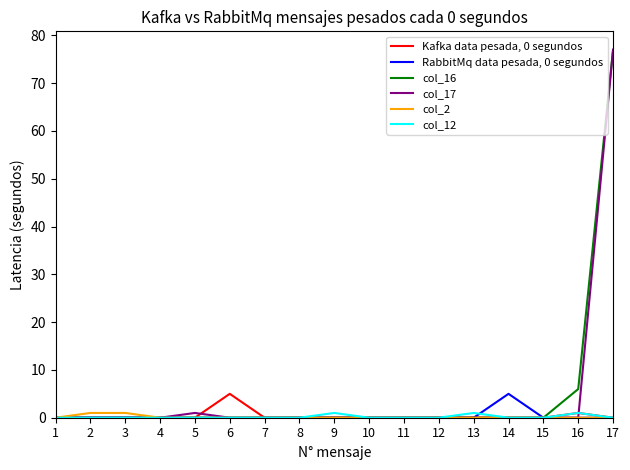

Which label corresponds to the largest value in the chart?

17